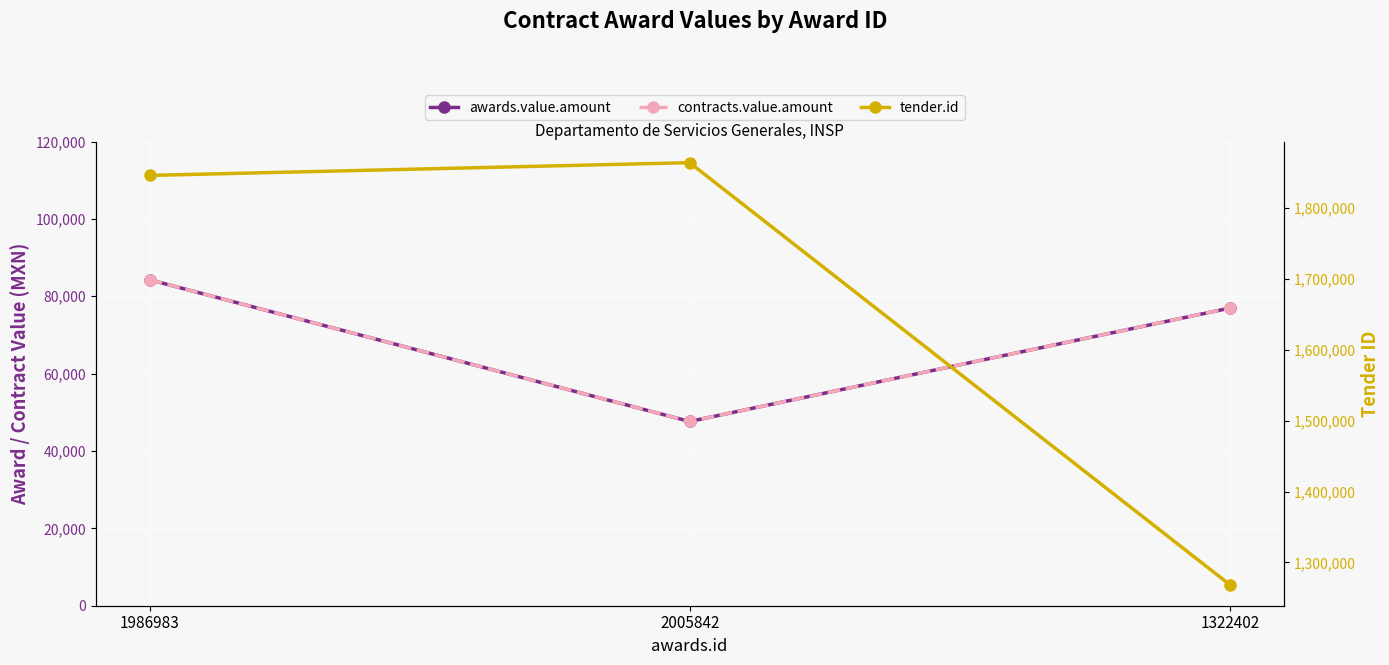

Reading left to right, transcribe all the data shown in this chart.

awards.value.amount: 84267.2	47629.3	76939.7
contracts.value.amount: 84267.2	47629.3	76939.7
tender.id: 1846202.0	1864217.0	1268670.0